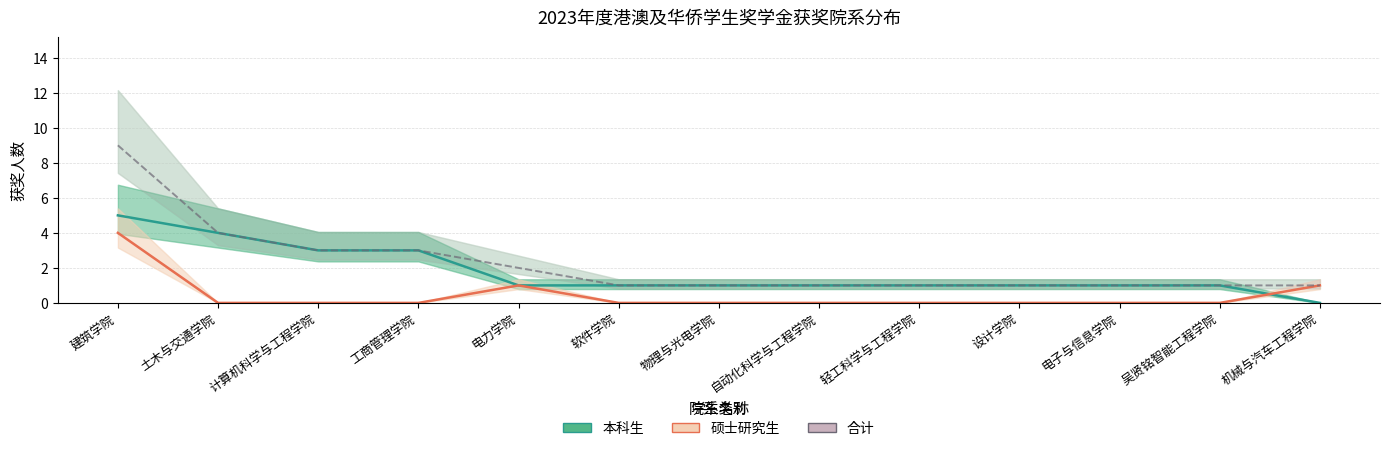

True or false: 合计 and 硕士研究生 cross at least once.

False